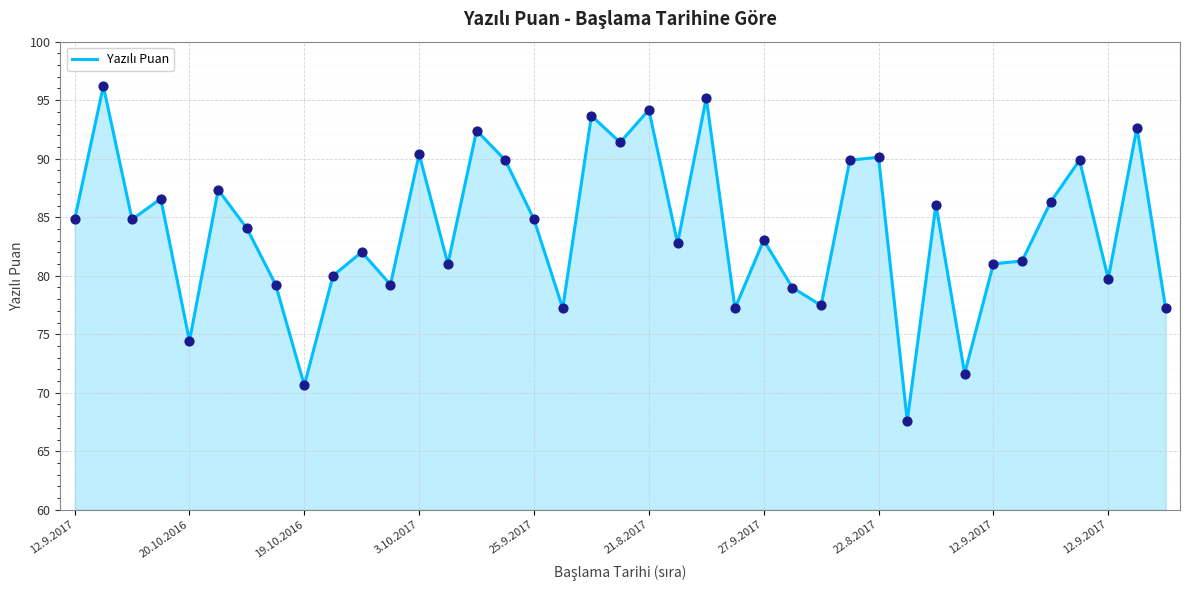

What is the difference between the maximum and minimum values?

28.6